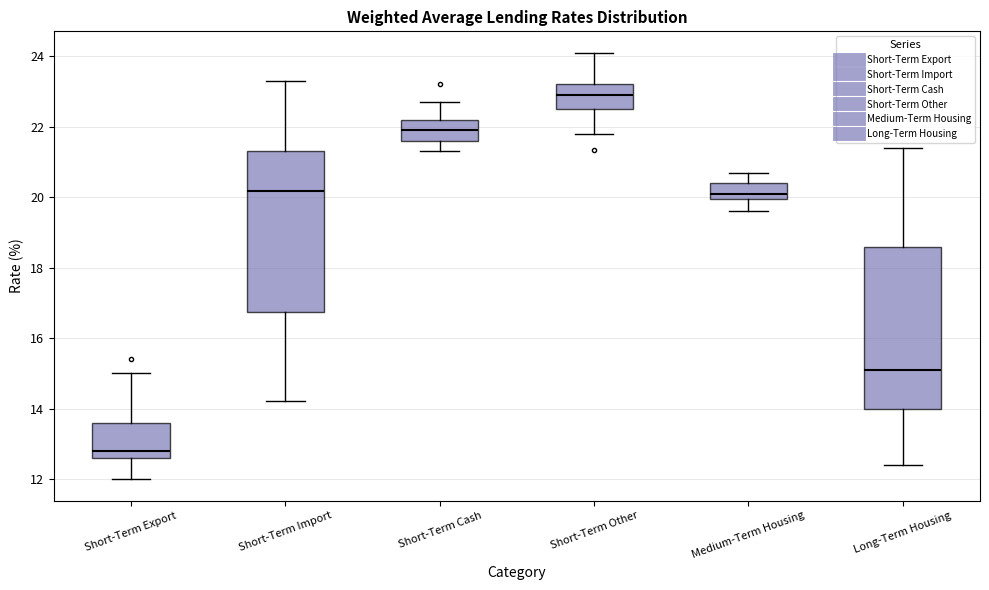

Which box's median line is the lowest?

Short-Term Export